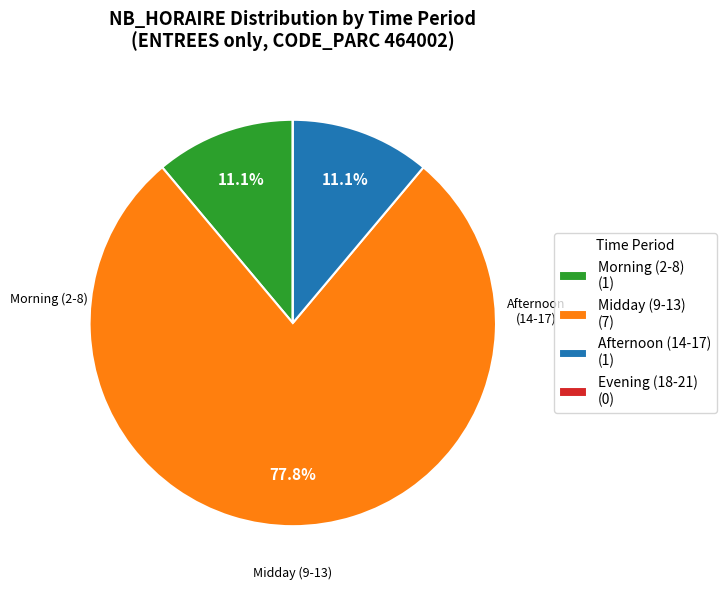

Which slice is the largest?

Midday (9-13) (7)